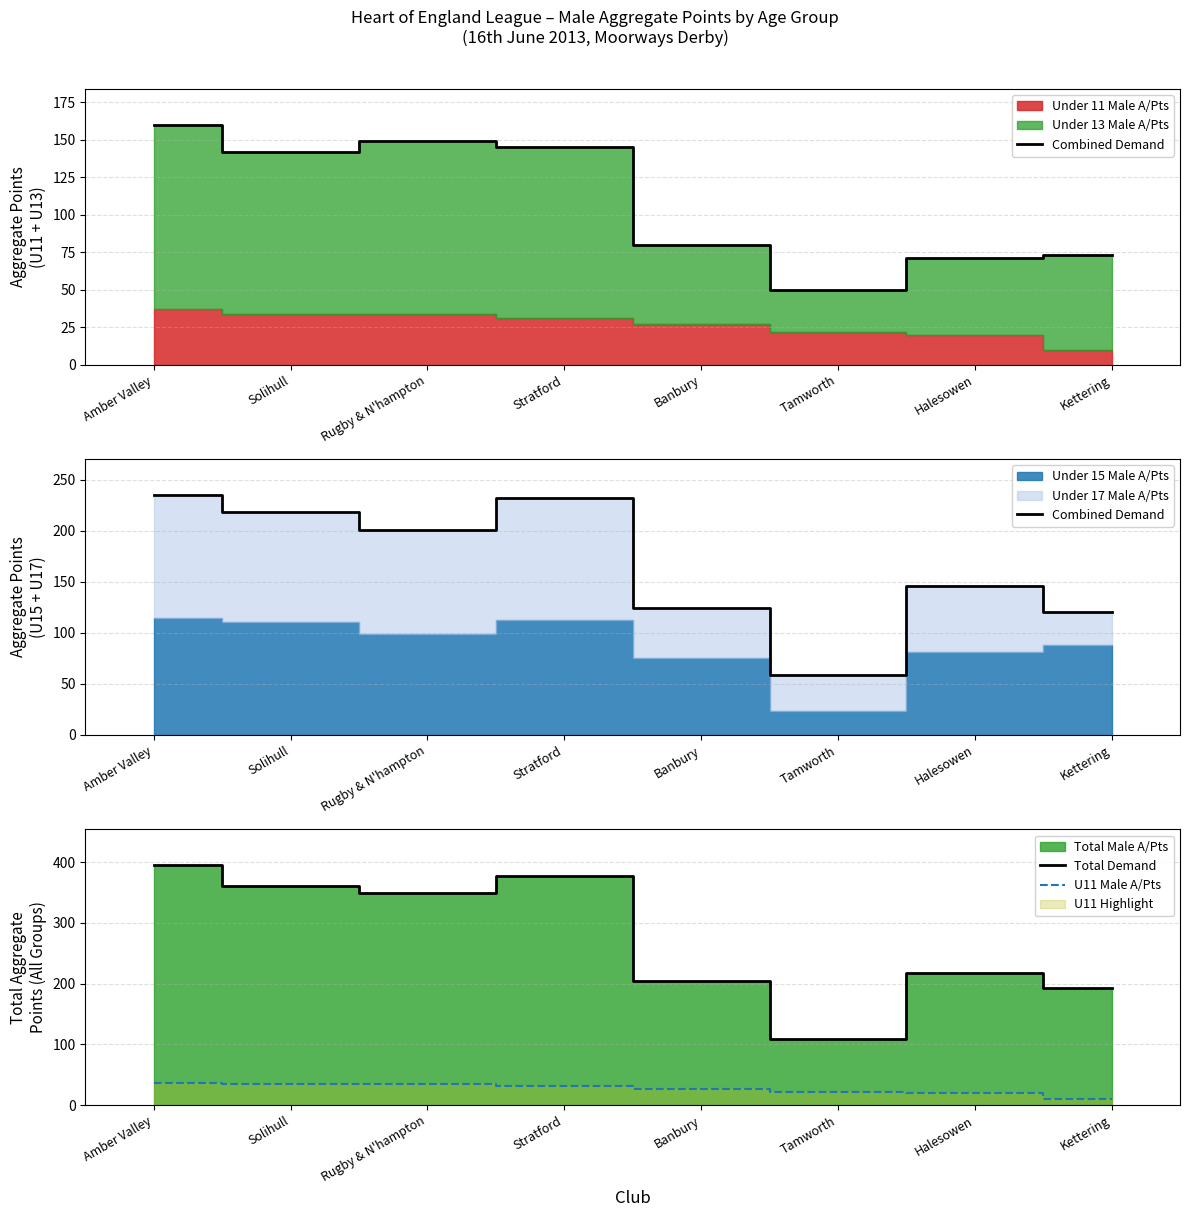

The value of Combined Demand at Kettering is 76. True or false?

False